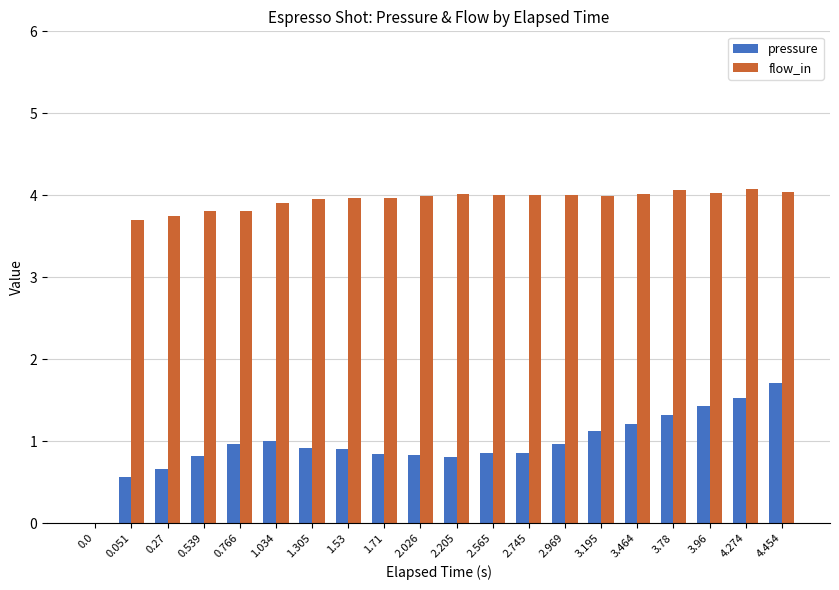

What is the maximum value for flow_in?

4.1